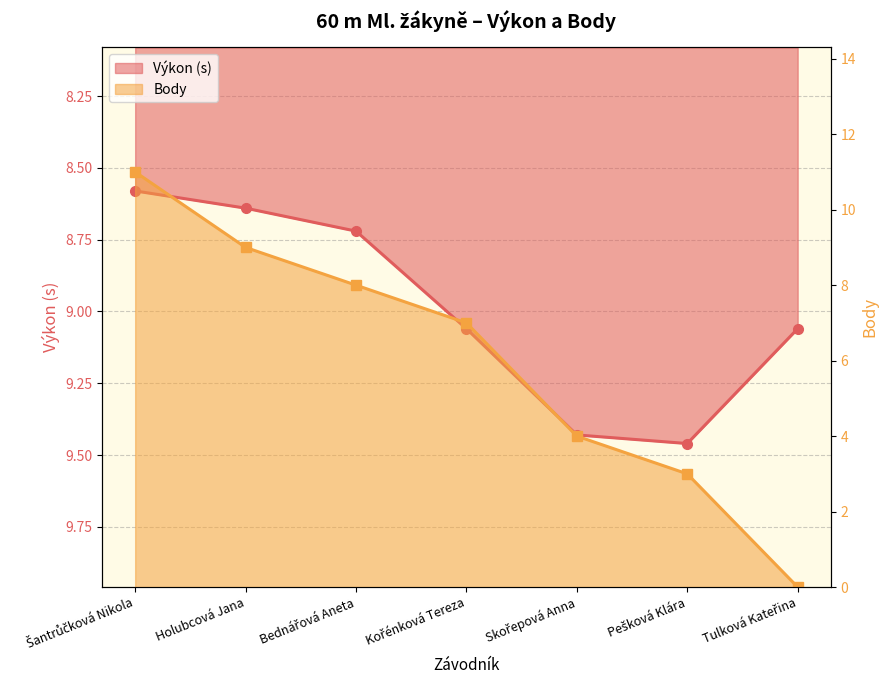

What are all the series names shown in the legend?

Výkon, Body